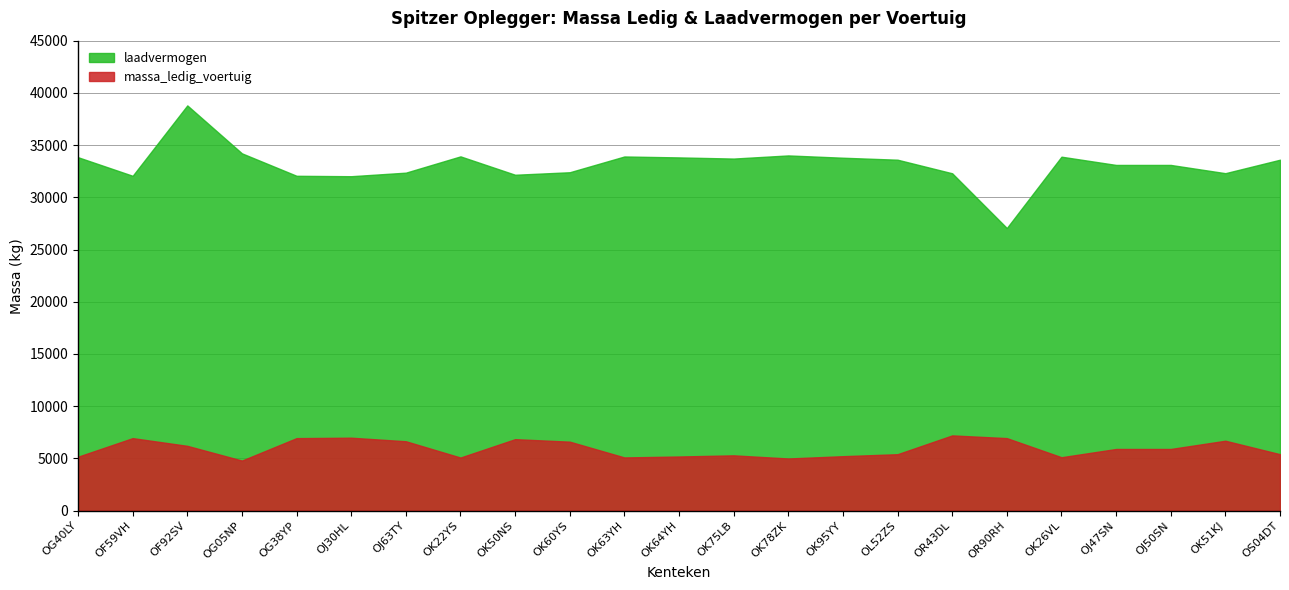

Reading left to right, transcribe all the data shown in this chart.

massa_ledig_voertuig: OG40LY=5160	OF59VH=6940	OF92SV=6200	OG05NP=4790	OG38YP=6940	OJ30HL=6980	OJ63TY=6640	OK22YS=5080	OK50NS=6840	OK60YS=6600	OK63YH=5090	OK64YH=5180	OK75LB=5290	OK78ZK=4990	OK95YY=5210	OL52ZS=5400	OR43DL=7200	OR90RH=6940	OK26VL=5110	OJ47SN=5900	OJ50SN=5900	OK51KJ=6690	OS04DT=5400
laadvermogen: OG40LY=33840	OF59VH=32060	OF92SV=38800	OG05NP=34210	OG38YP=32060	OJ30HL=32020	OJ63TY=32360	OK22YS=33920	OK50NS=32160	OK60YS=32400	OK63YH=33910	OK64YH=33820	OK75LB=33710	OK78ZK=34010	OK95YY=33790	OL52ZS=33600	OR43DL=32300	OR90RH=27060	OK26VL=33890	OJ47SN=33100	OJ50SN=33100	OK51KJ=32310	OS04DT=33600